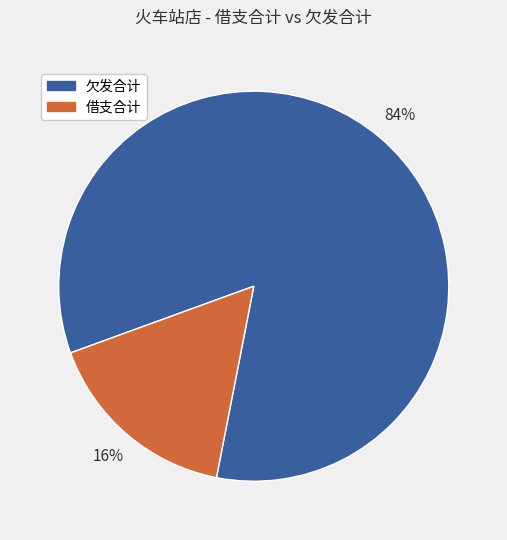

To the nearest percent, what is the average slice percentage?

50%